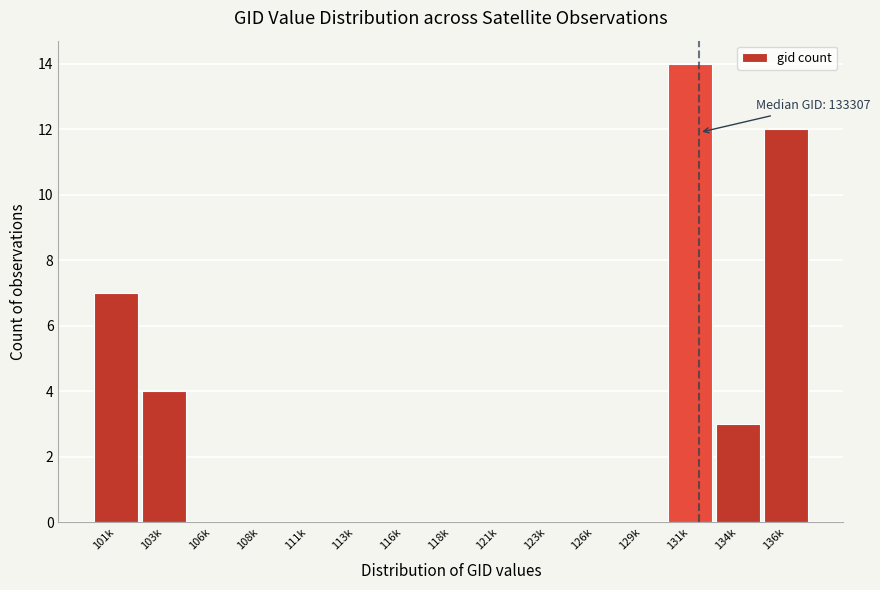

Reading left to right, what are all the values shown in this chart?

101k=7	103k=4	106k=0	108k=0	111k=0	113k=0	116k=0	118k=0	121k=0	123k=0	126k=0	129k=0	131k=14	134k=3	136k=12